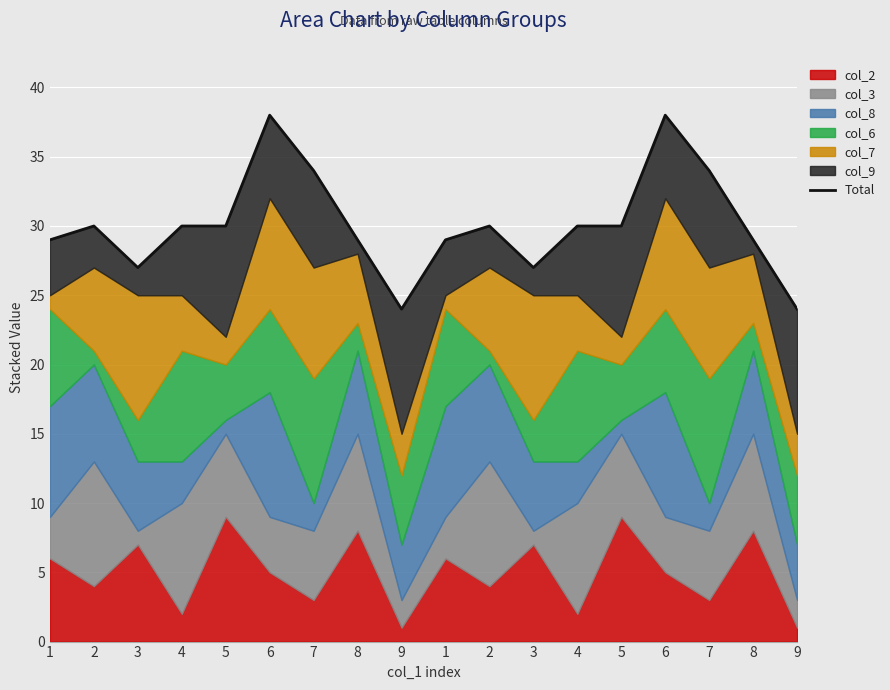

What is the maximum value shown in the chart?

38